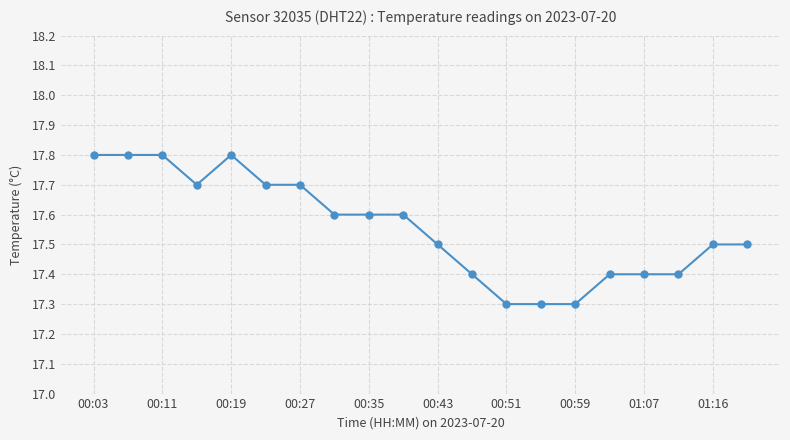

What is the smallest value displayed?

17.3